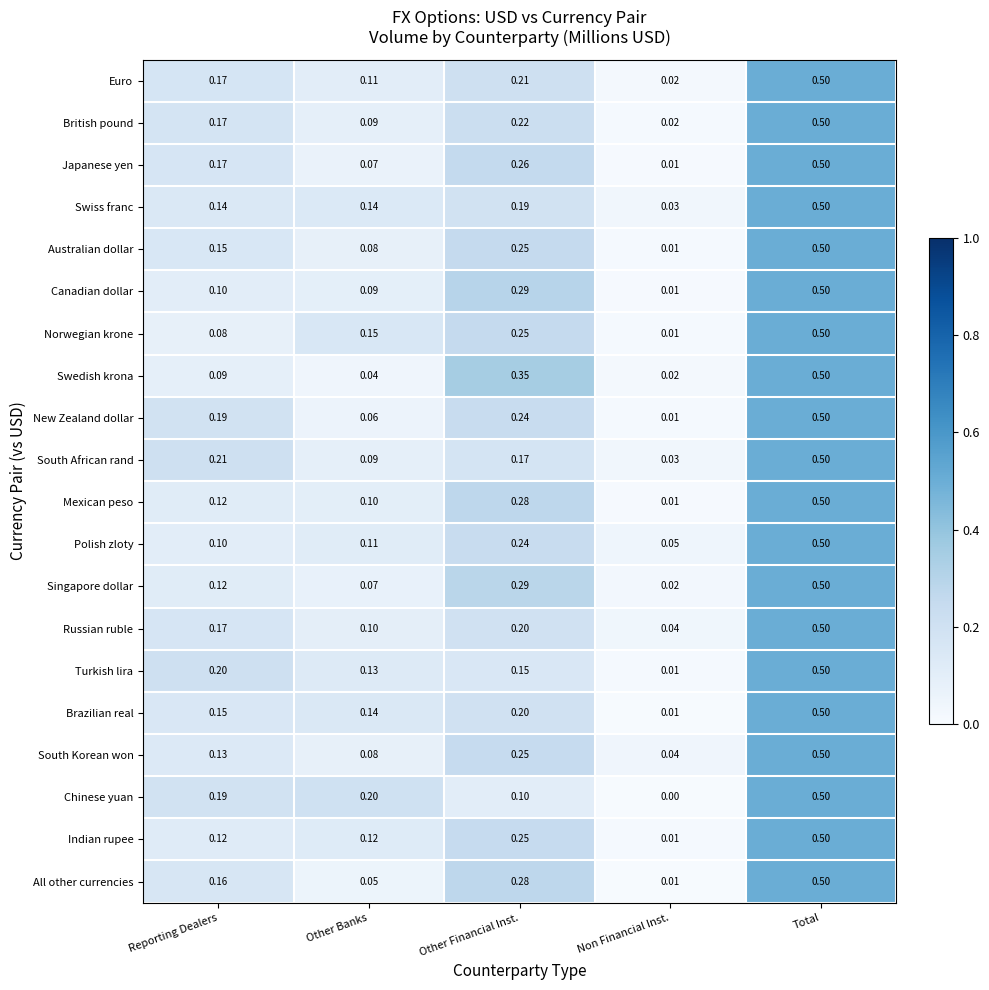

Between Reporting Dealers and Other Financial Inst., which series saw the biggest shift?

Swedish krona